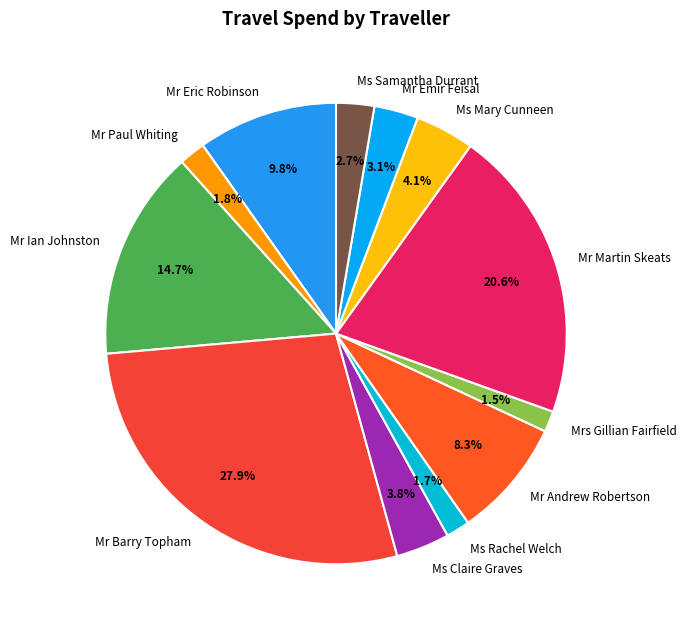

To the nearest percent, what percentage of the pie is Ms Samantha Durrant?

3%